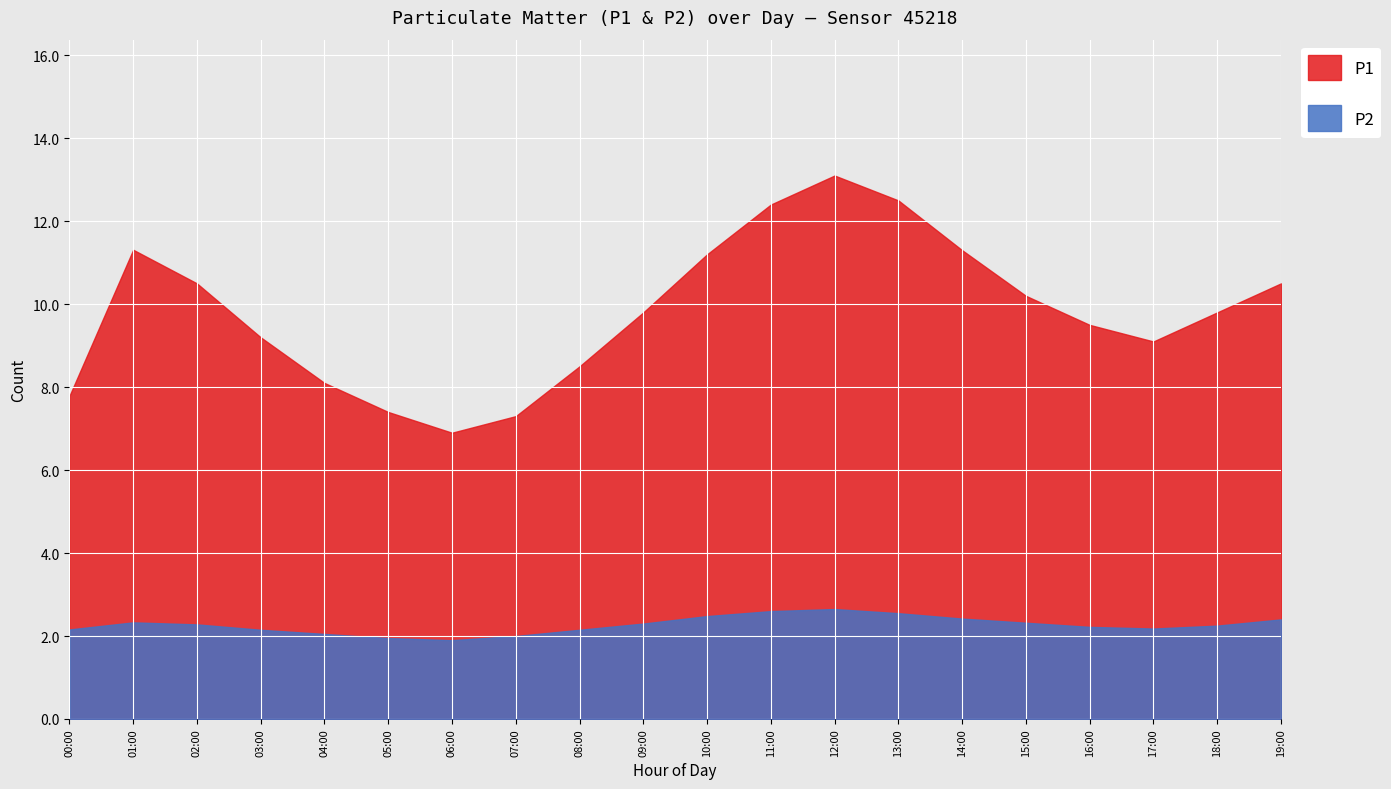

How many values in the P1 series are below 9?

6